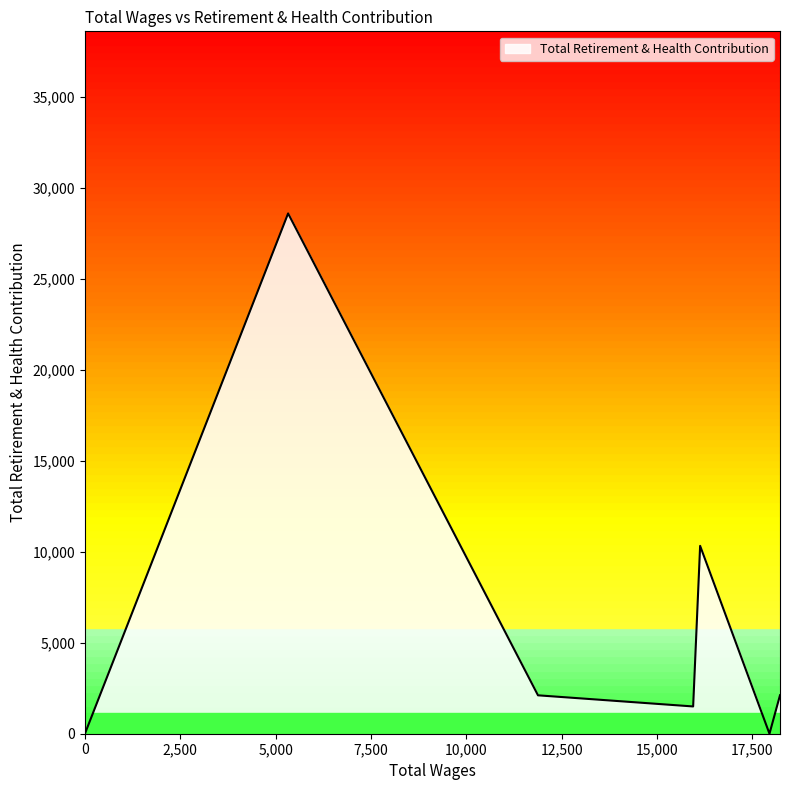

What is the average value?

6376